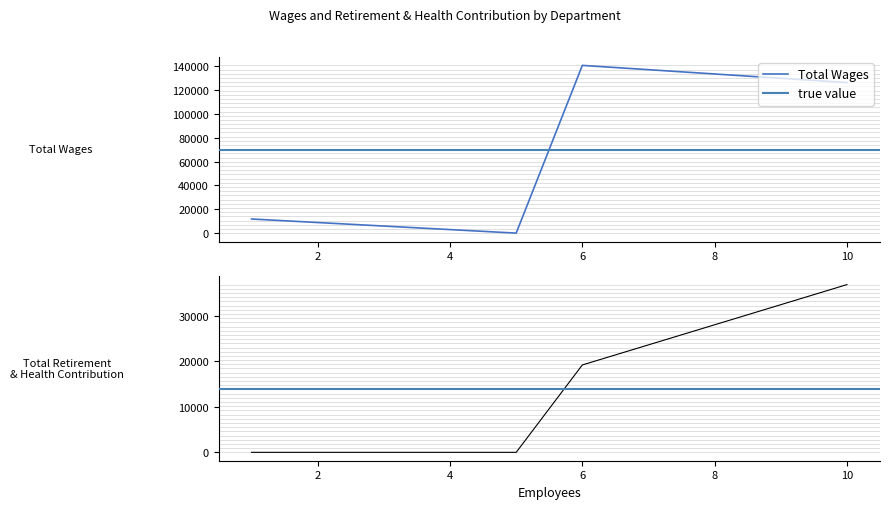

How many data points does each series have?

4